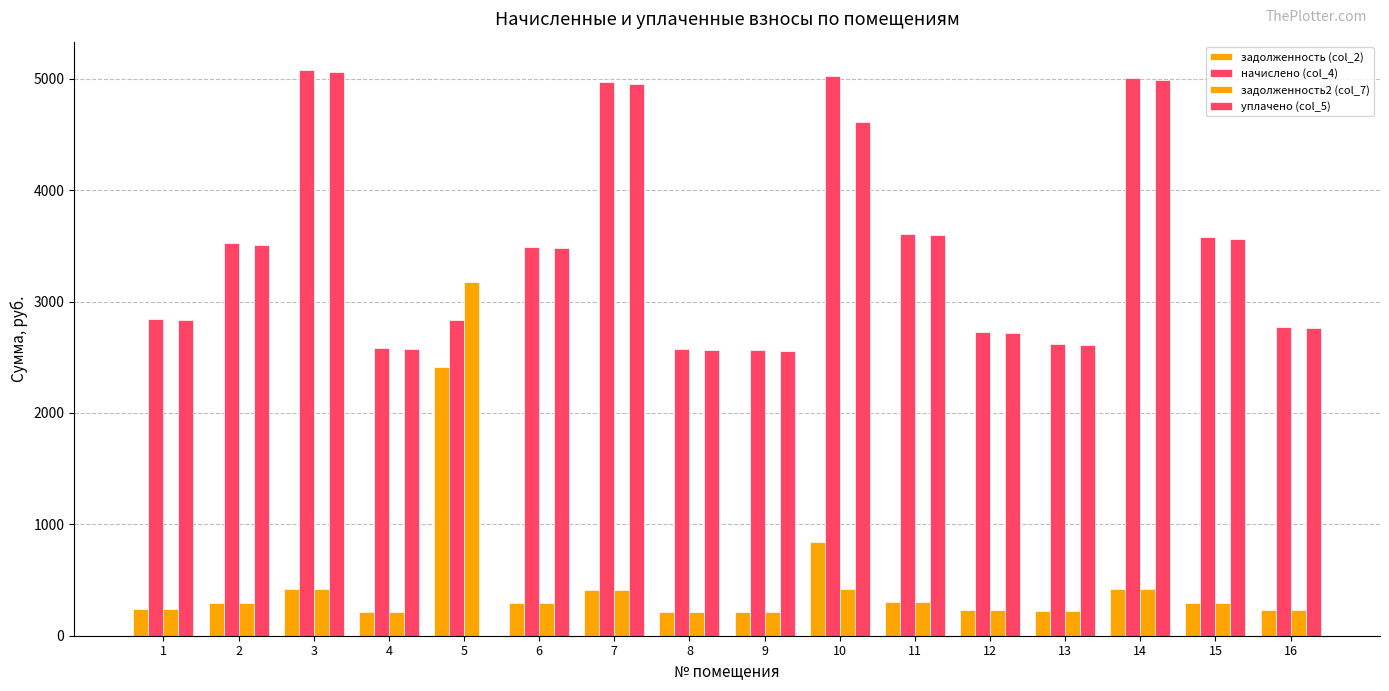

How many values in the задолженность2 (col_7) series exceed 293?

8